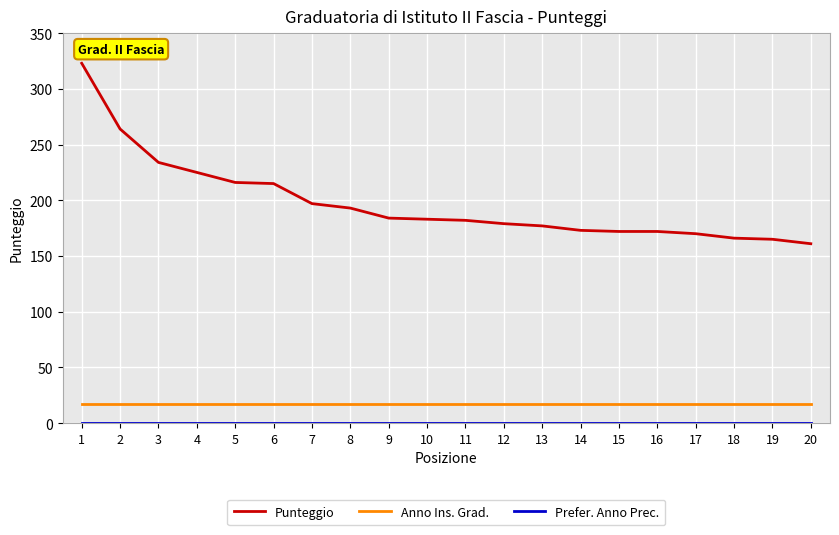

Is it true that Anno Ins. Grad. equals 17 at 19?

True